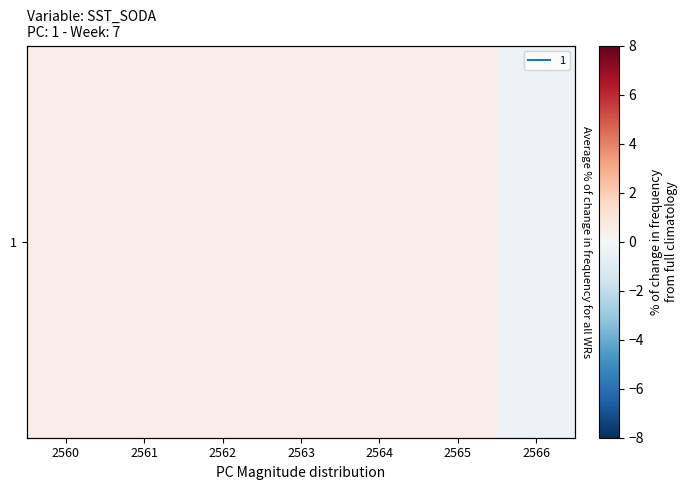

Is it true that the value at 2560 is 0.5?

True